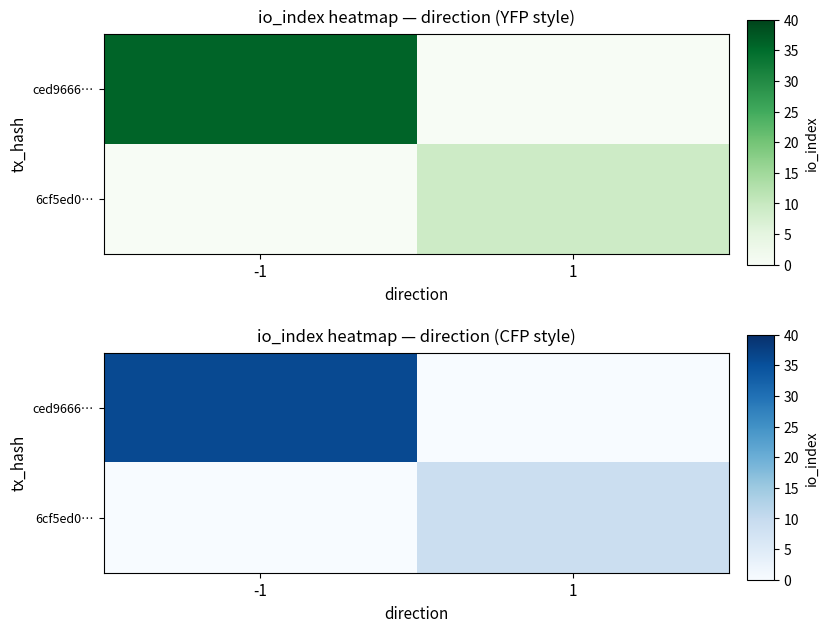

How many data points does each series have?

2